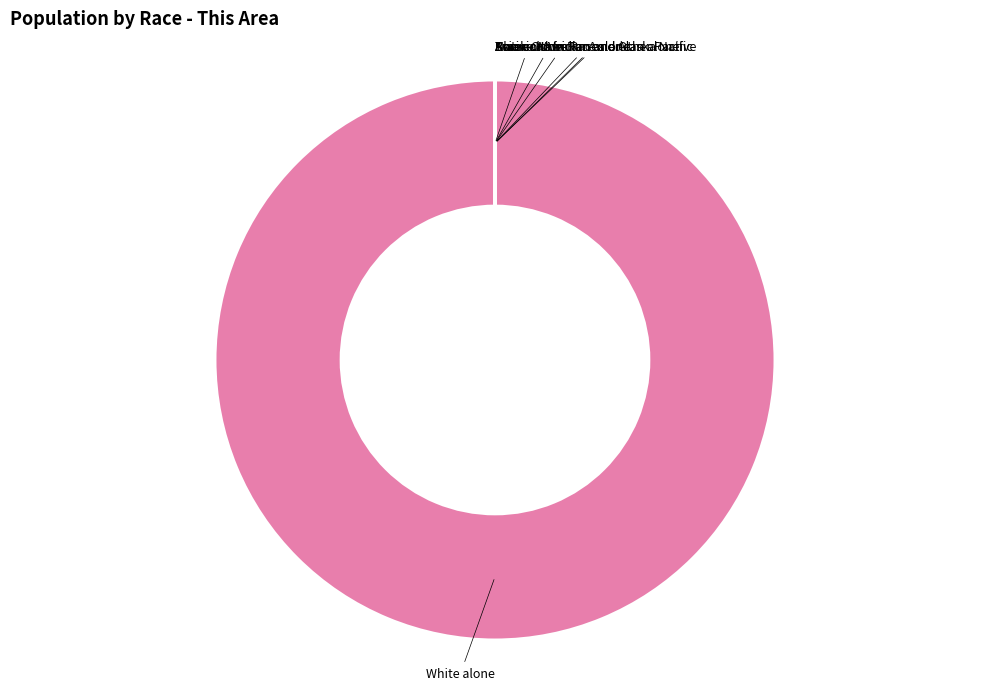

Which slice is the largest?

White alone